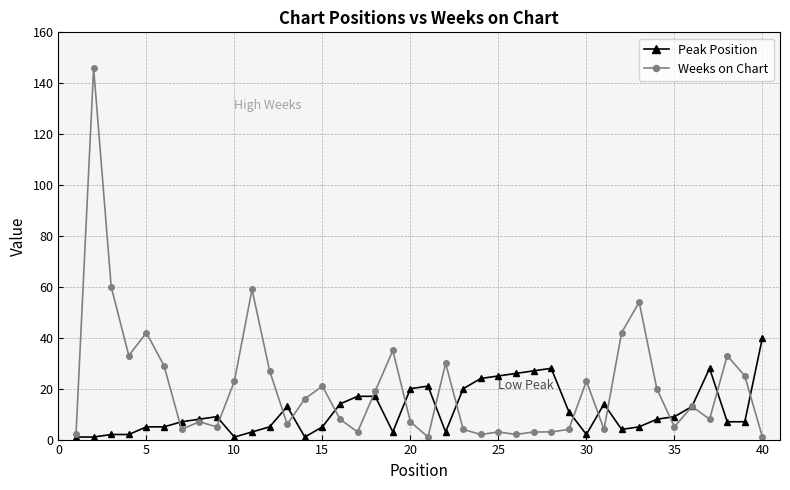

What is the value of the Weeks on Chart point at the 15th from the left?

21